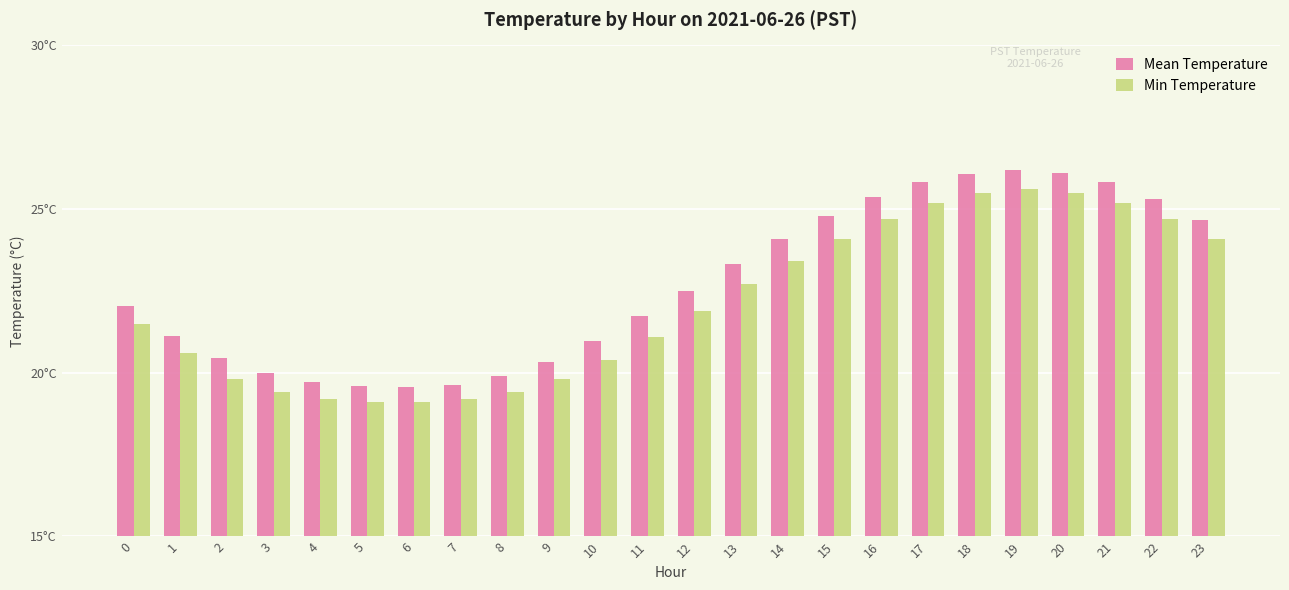

What is the minimum value for Mean Temperature?

19.6